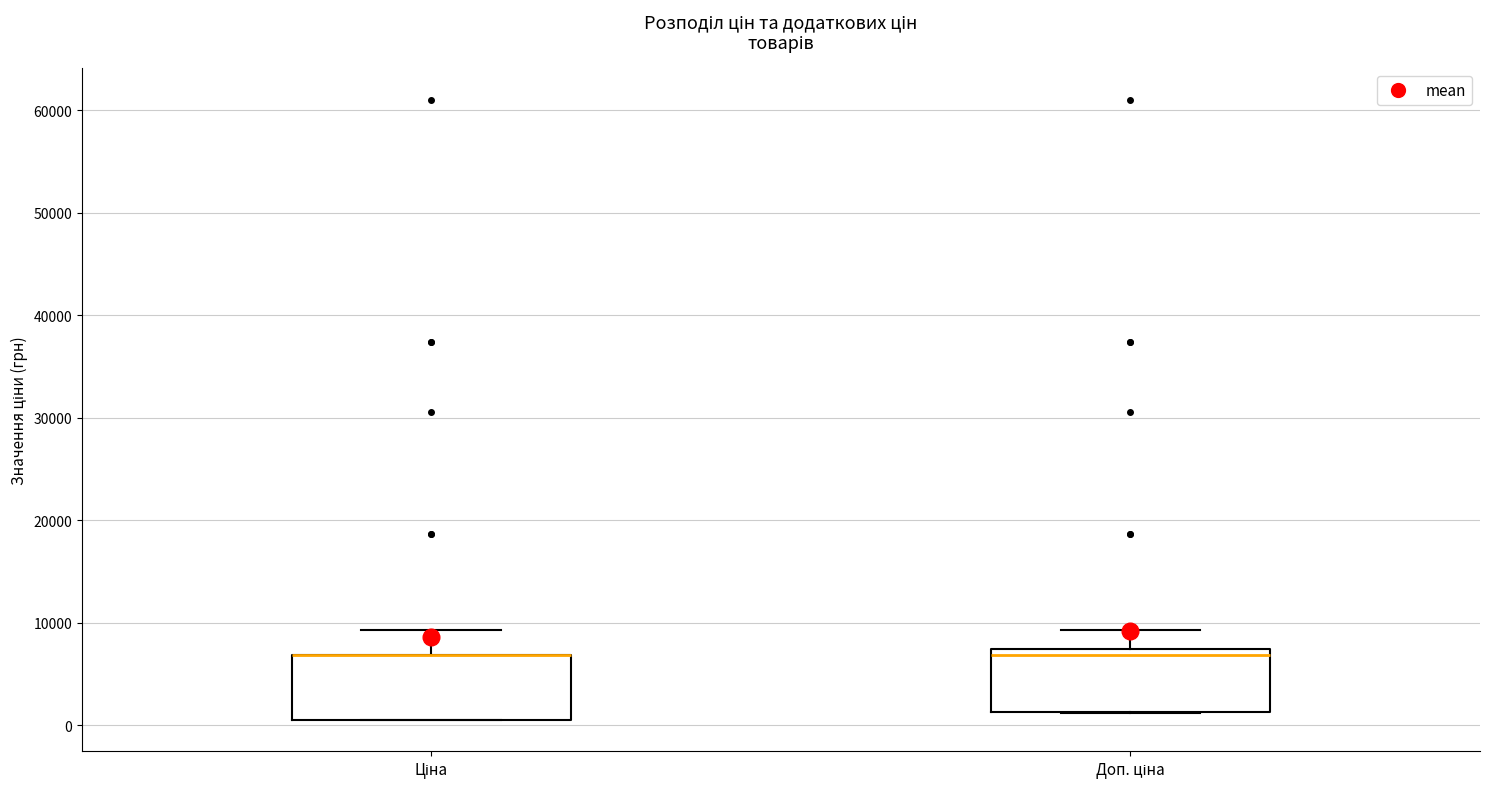

Where is the upper edge of the box for Ціна on the y-axis? The values are not printed on the chart, so give them approximately, as read against the axis.

7000